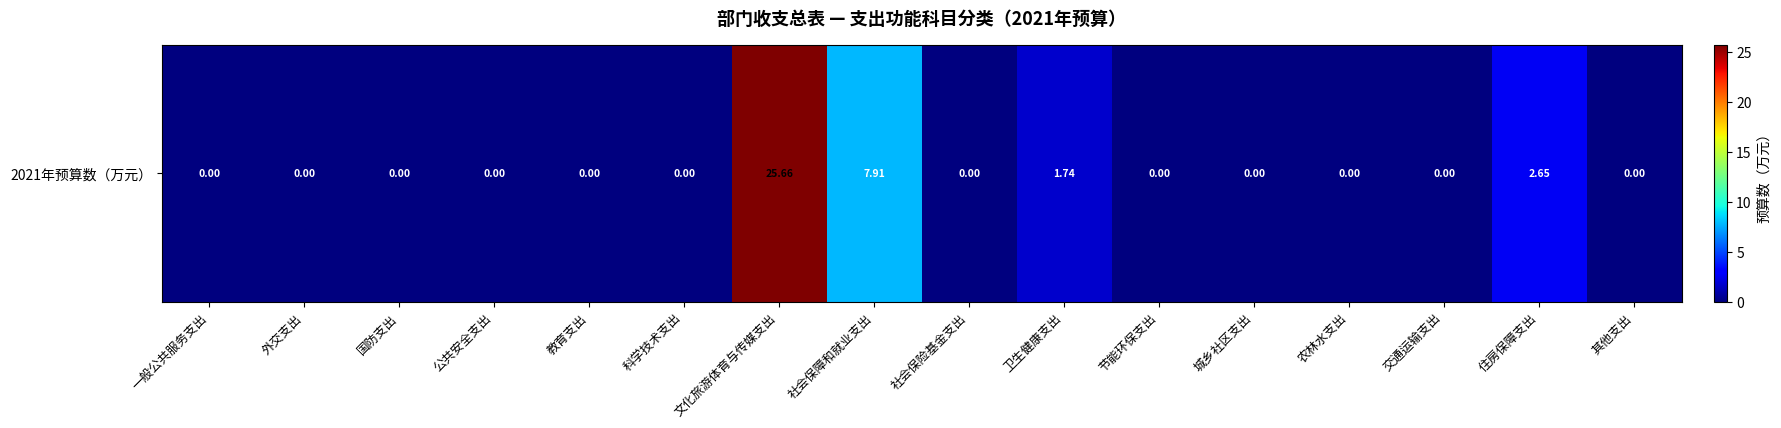

Reading left to right, what are all the values shown in this chart?

0.0	0.0	0.0	0.0	0.0	0.0	25.7	7.9	0.0	1.7	0.0	0.0	0.0	0.0	2.6	0.0